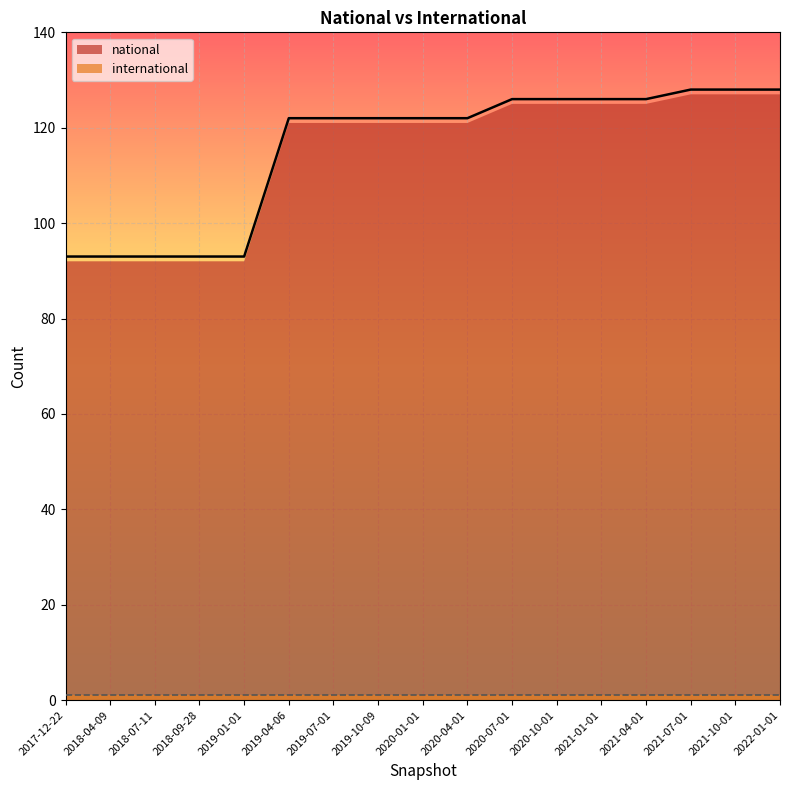

What is the sum of the values at 2018-09-28 and 2020-01-01?

215